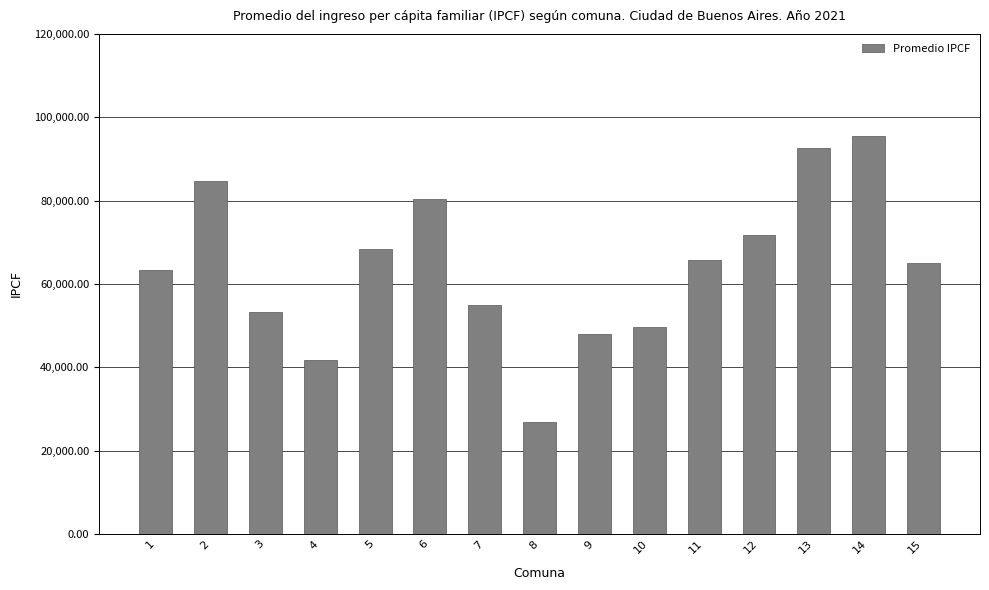

What is the difference between the maximum and minimum values?

68794